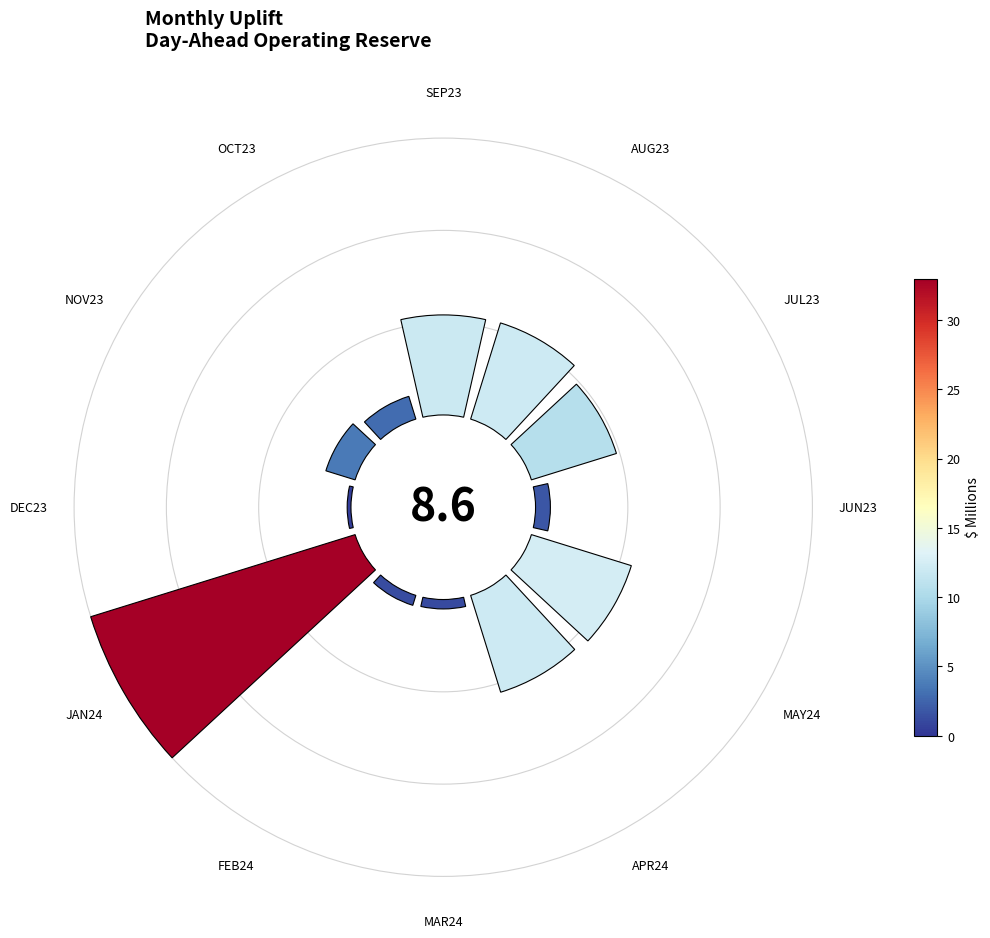

Count the number of slices in the pie.

12